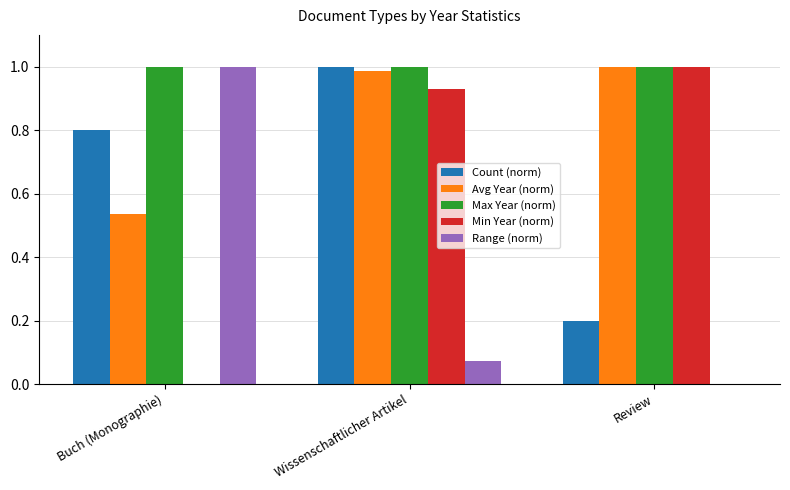

True or false: Max Year (norm) has a value of 0.4 at Buch (Monographie).

False